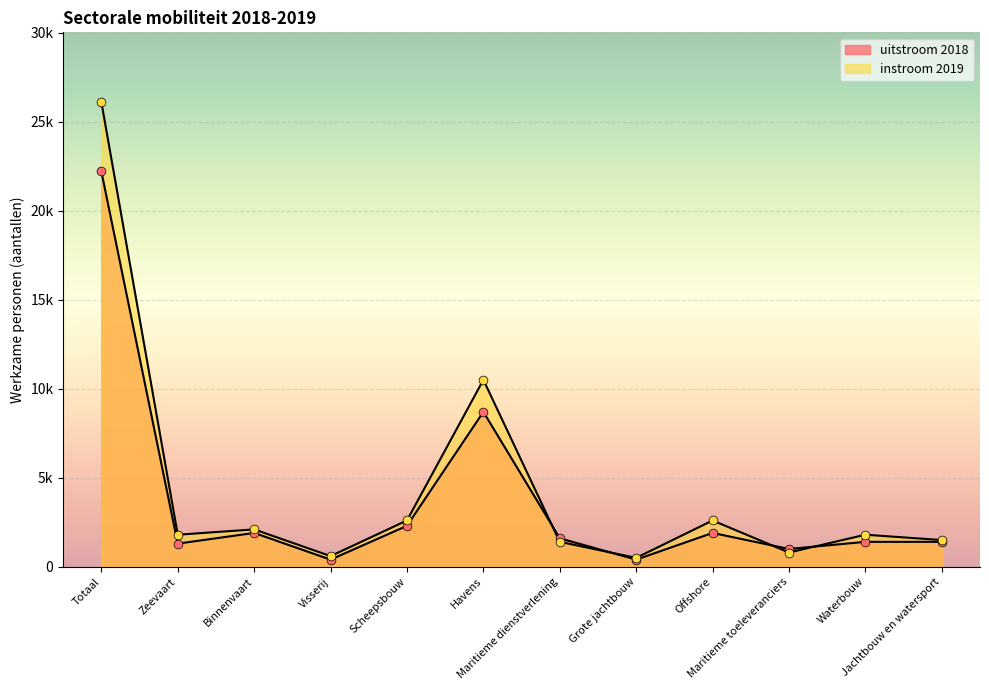

At which category is the sum across all series the highest?

Totaal